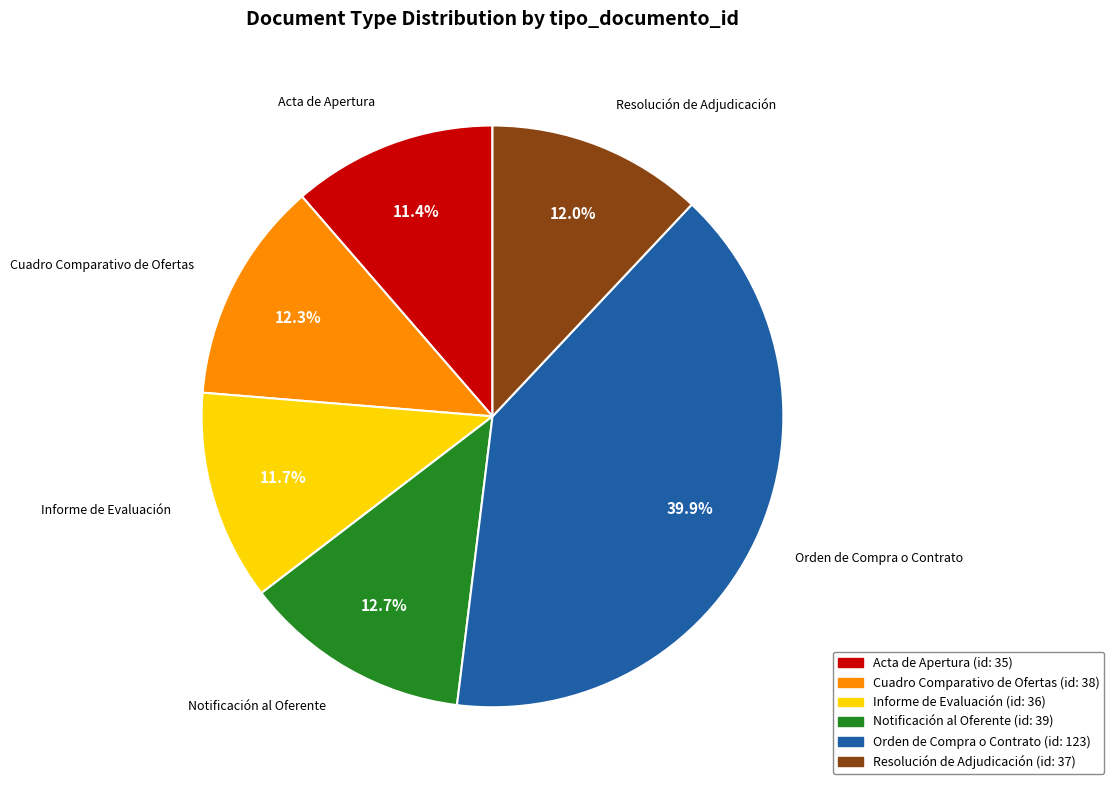

Is it true that Notificación al Oferente is 24% of the pie?

False